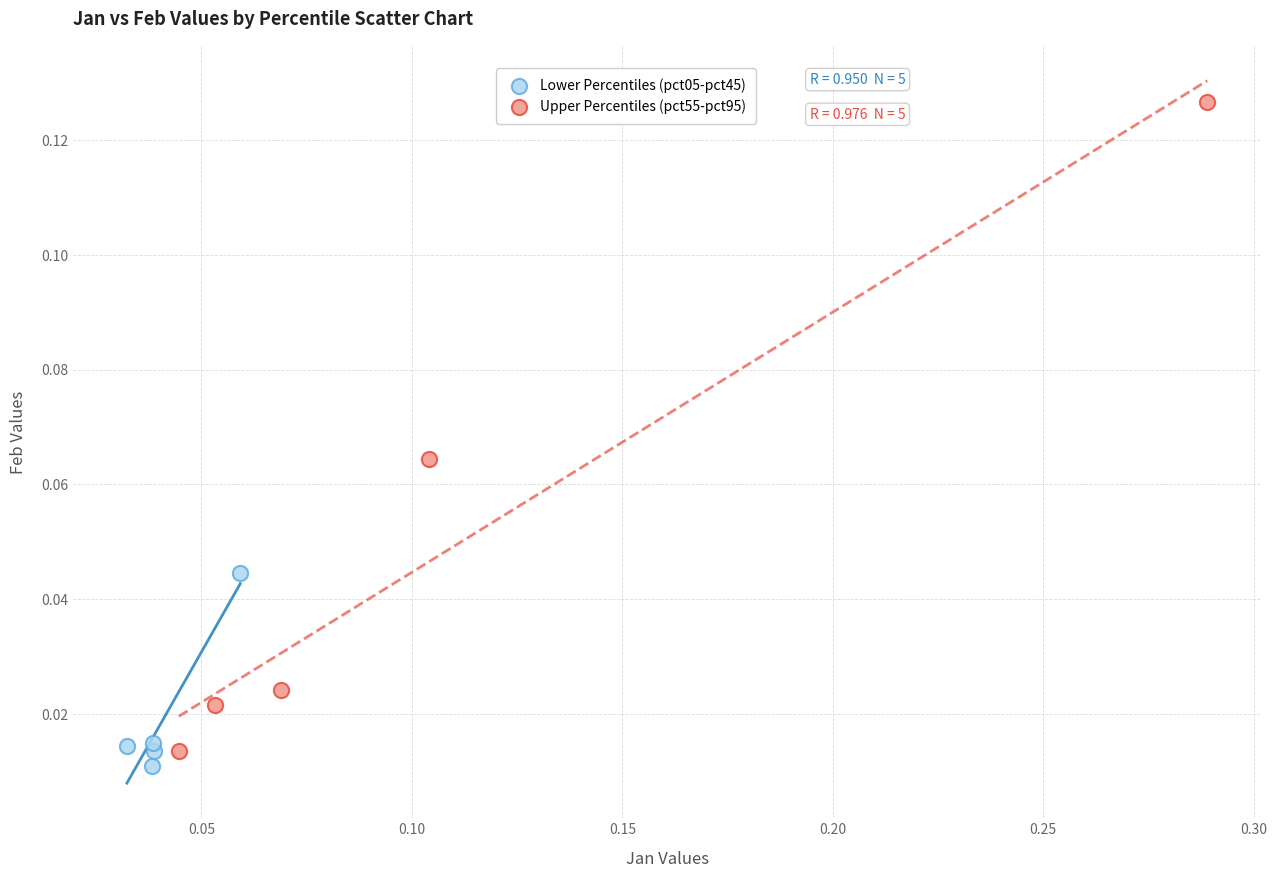

What are all the series names shown in the legend?

Lower Percentiles (pct05-pct45), Upper Percentiles (pct55-pct95)